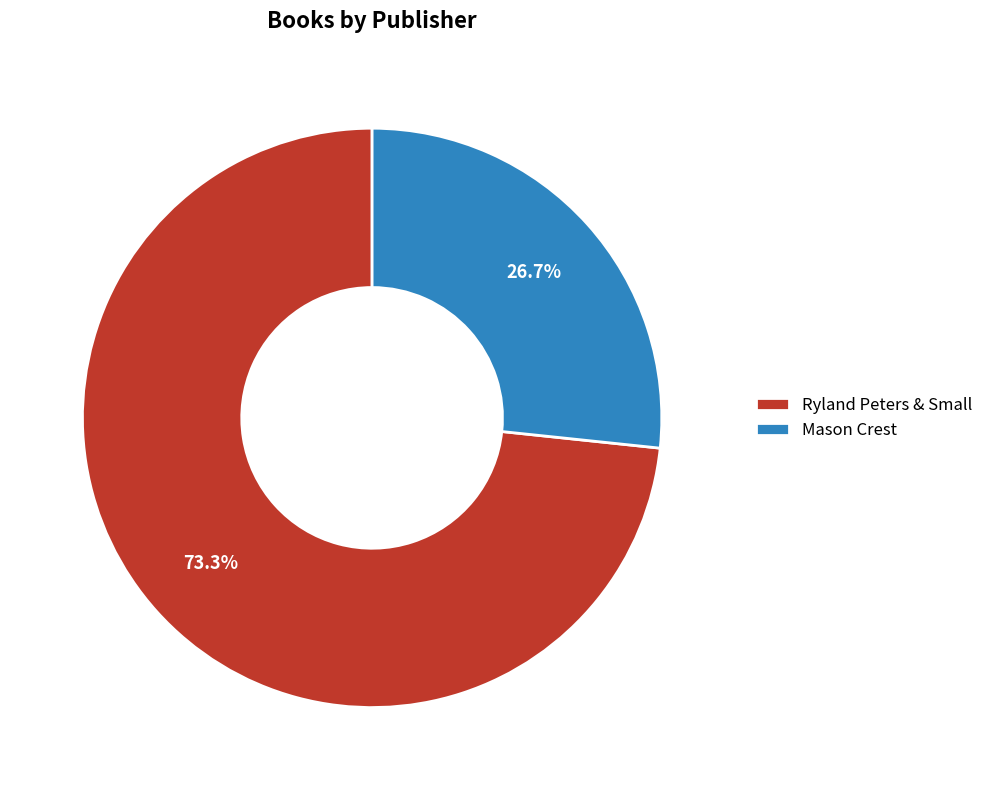

How much of the chart is everything except Ryland Peters & Small?

26.7%